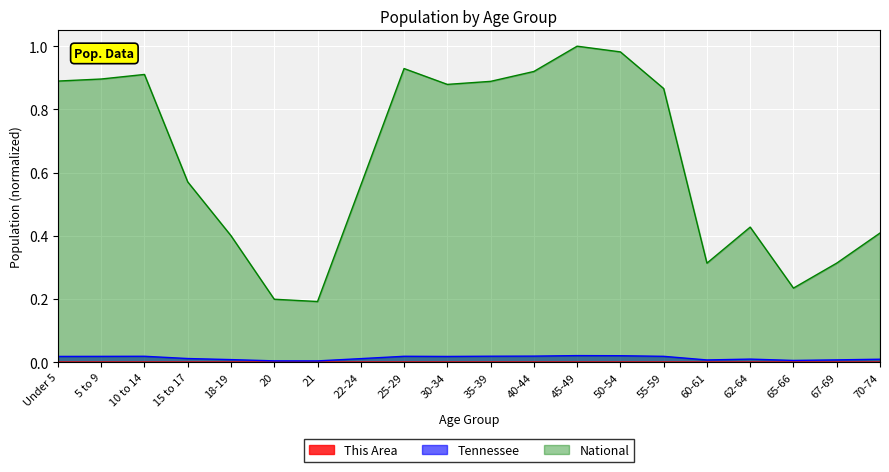

At which category does This Area reach its first local valley?

15 to 17